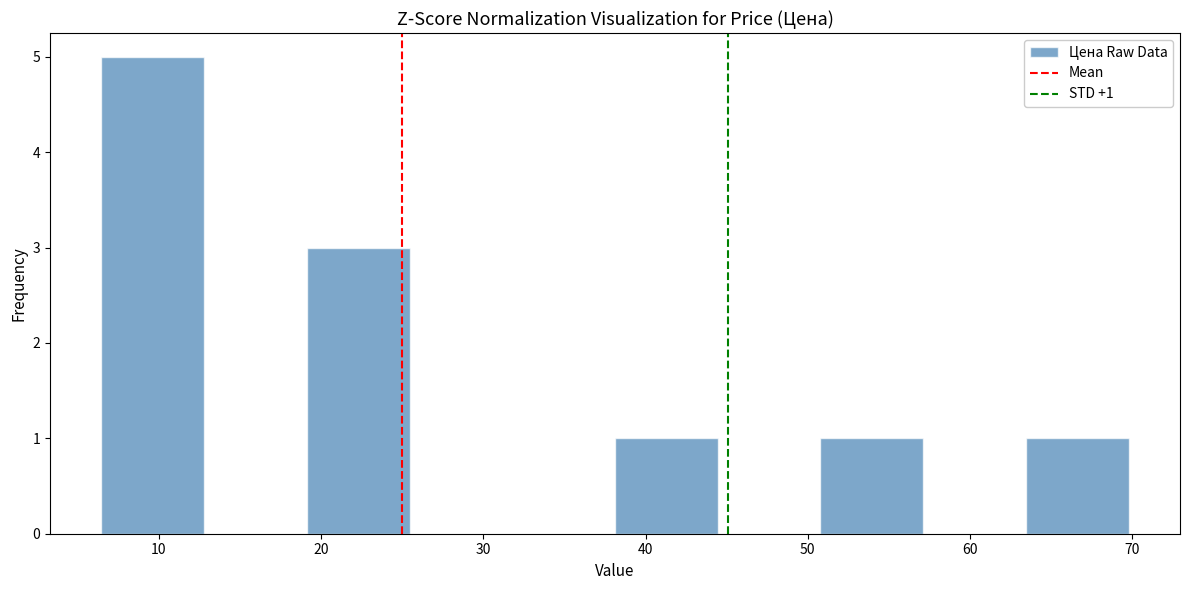

Over which range of the x-axis is the bar tallest?

6 to 13